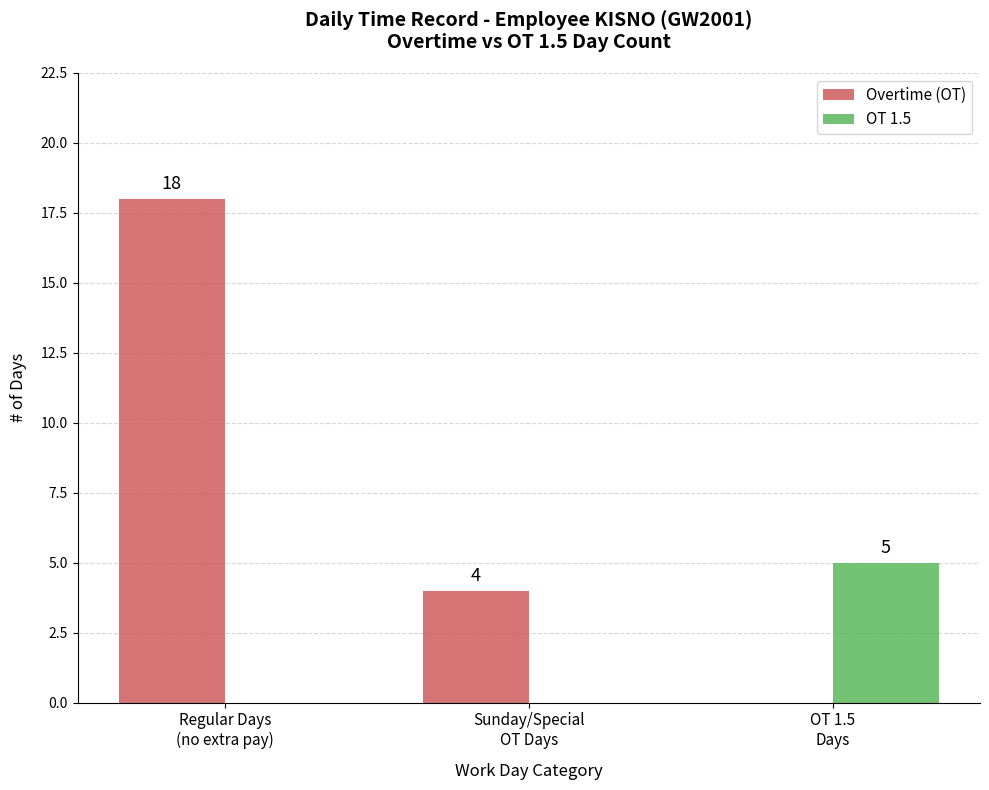

Is it true that OT 1.5 equals 5 at OT 1.5
Days?

True